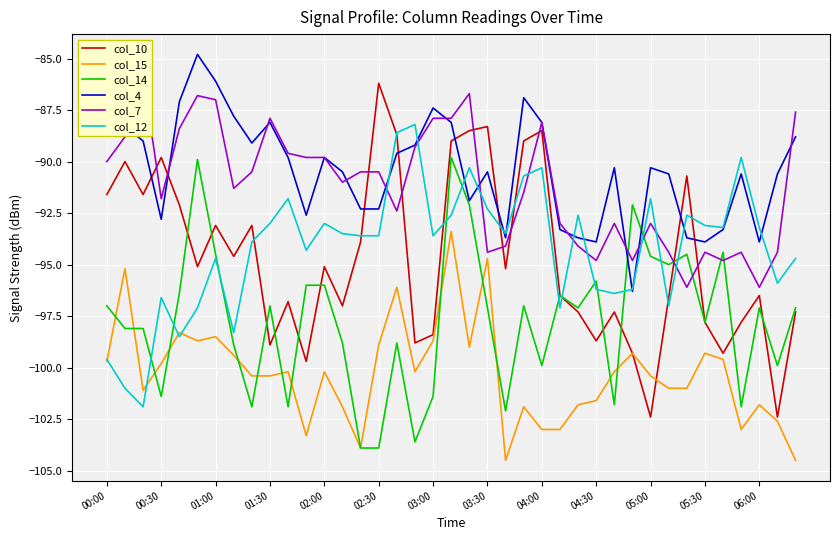

The value of col_14 at 03:00 is -136.1. True or false?

False